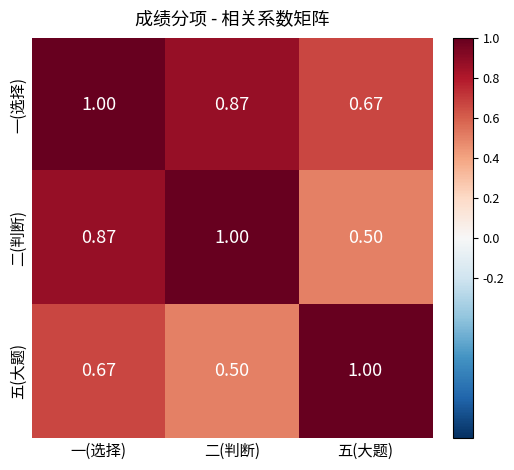

Which series changed the most between 一(选择) and 五(大题)?

二(判断)